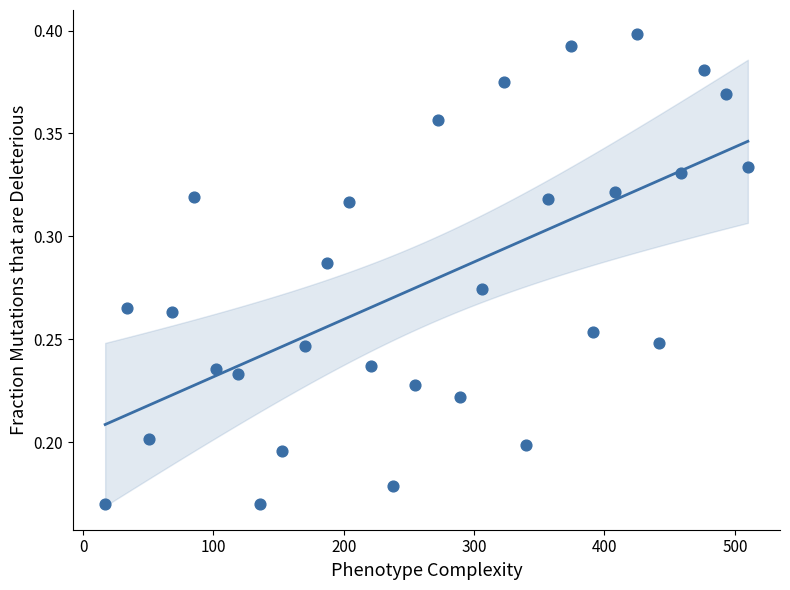

What is the range of X values (max minus min)?

493.0